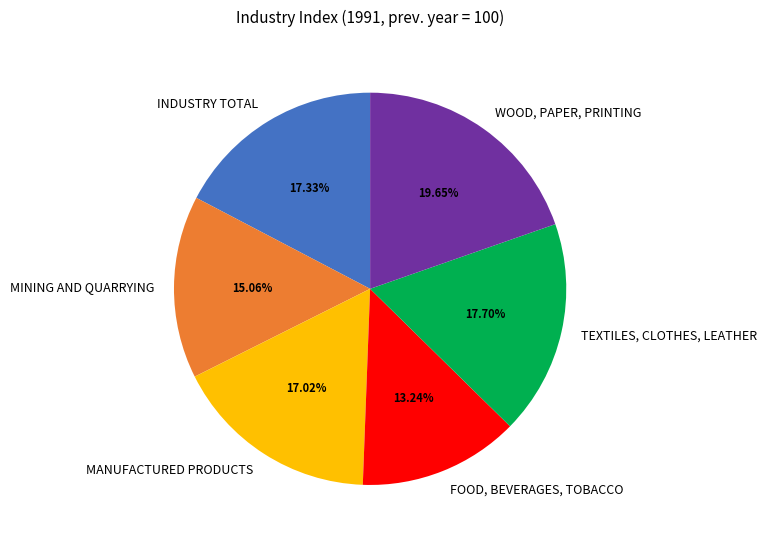

Approximately how many times larger is the value at INDUSTRY TOTAL compared to TEXTILES, CLOTHES, LEATHER?

1.0